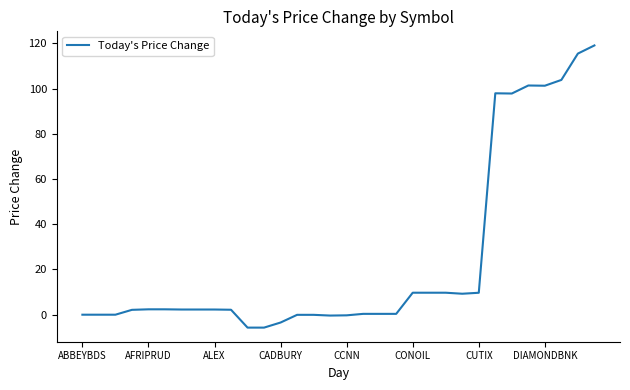

What is the difference between the maximum and minimum values?

124.8